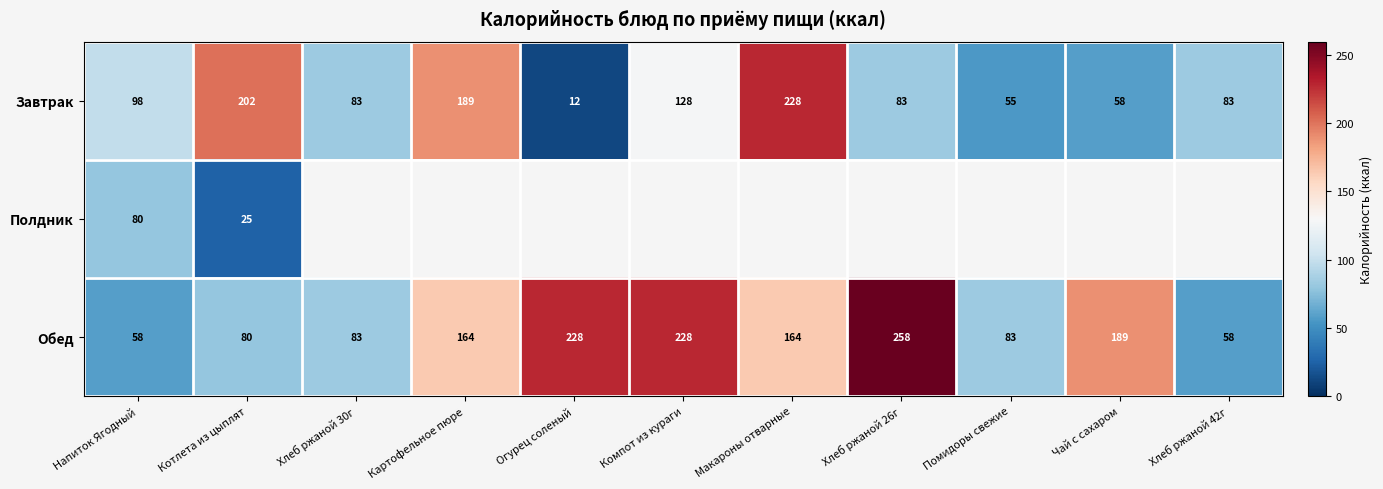

Is the value of Полдник at Напиток Ягодный greater than the value of Завтрак at Хлеб ржаной 30г?

No